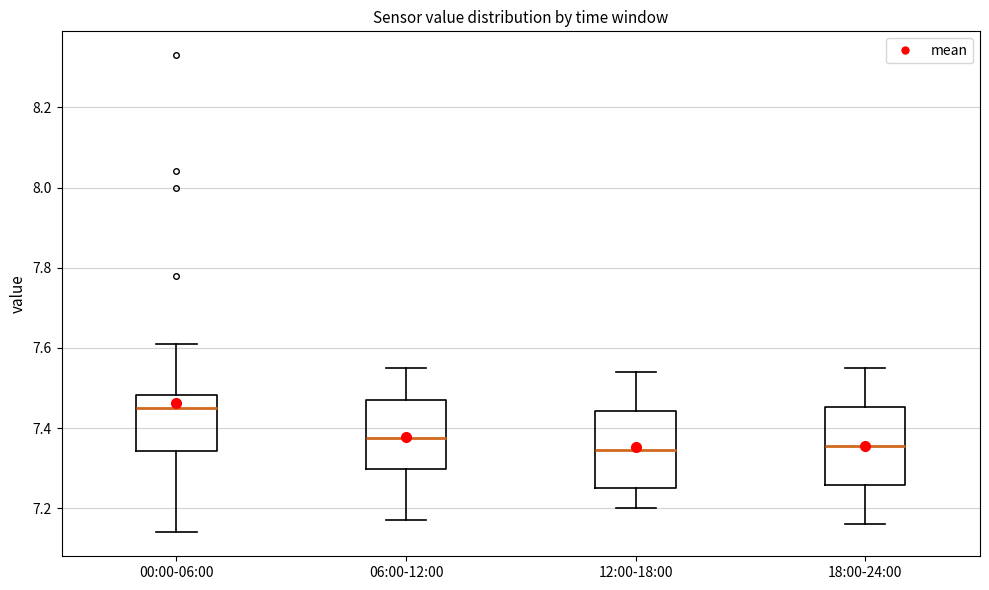

Reading left to right, transcribe this box plot: for each box, give where its median line is, the range the box spans, and where its two whiskers end, as read against the y-axis. The values are not printed on the chart, so give them approximately, as read against the axis.

00:00-06:00: median 7.46, box 7.34 to 7.48, whiskers 7.14 to 7.62
06:00-12:00: median 7.38, box 7.30 to 7.48, whiskers 7.18 to 7.56
12:00-18:00: median 7.34, box 7.26 to 7.44, whiskers 7.20 to 7.54
18:00-24:00: median 7.36, box 7.26 to 7.46, whiskers 7.16 to 7.56